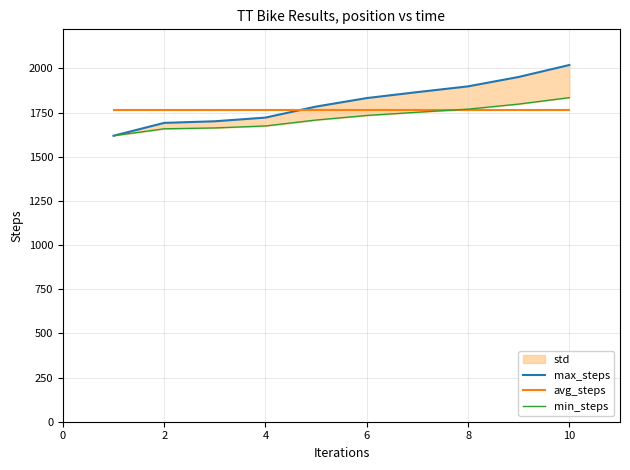

Is the value of avg_steps at 4 greater than the value of min_steps at 6?

Yes